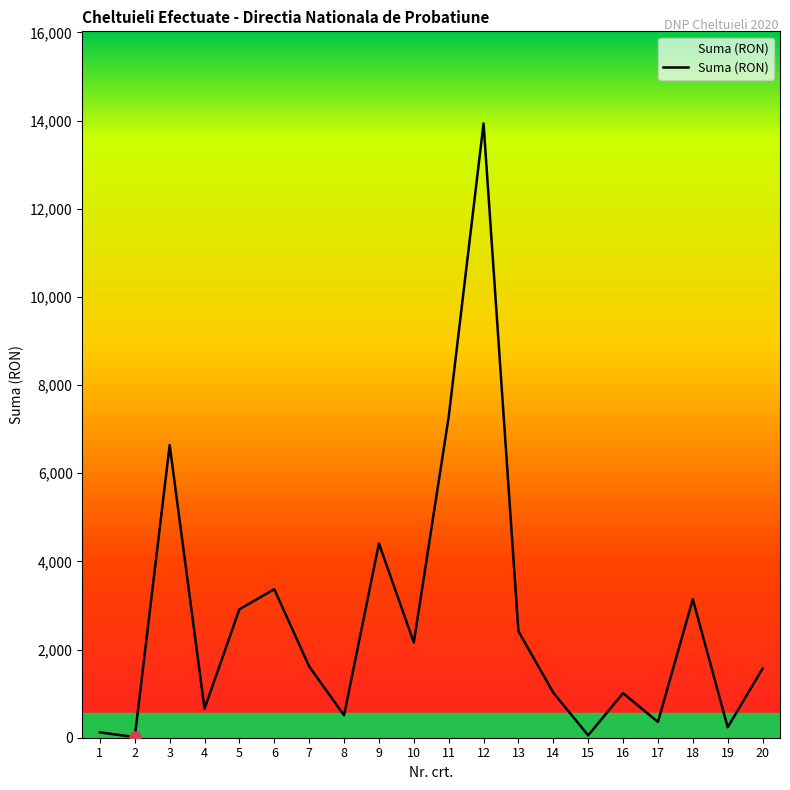

What is the greatest value displayed?

13935.5